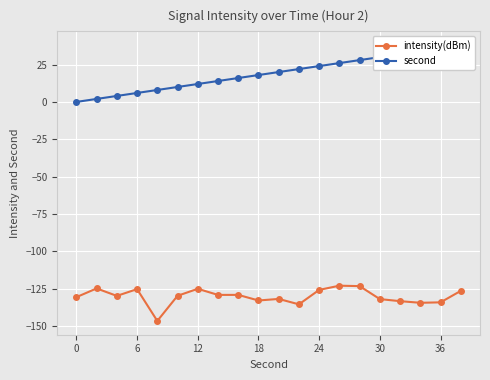

Rank the series by their maximum value, from highest to lowest.

second, intensity(dBm)